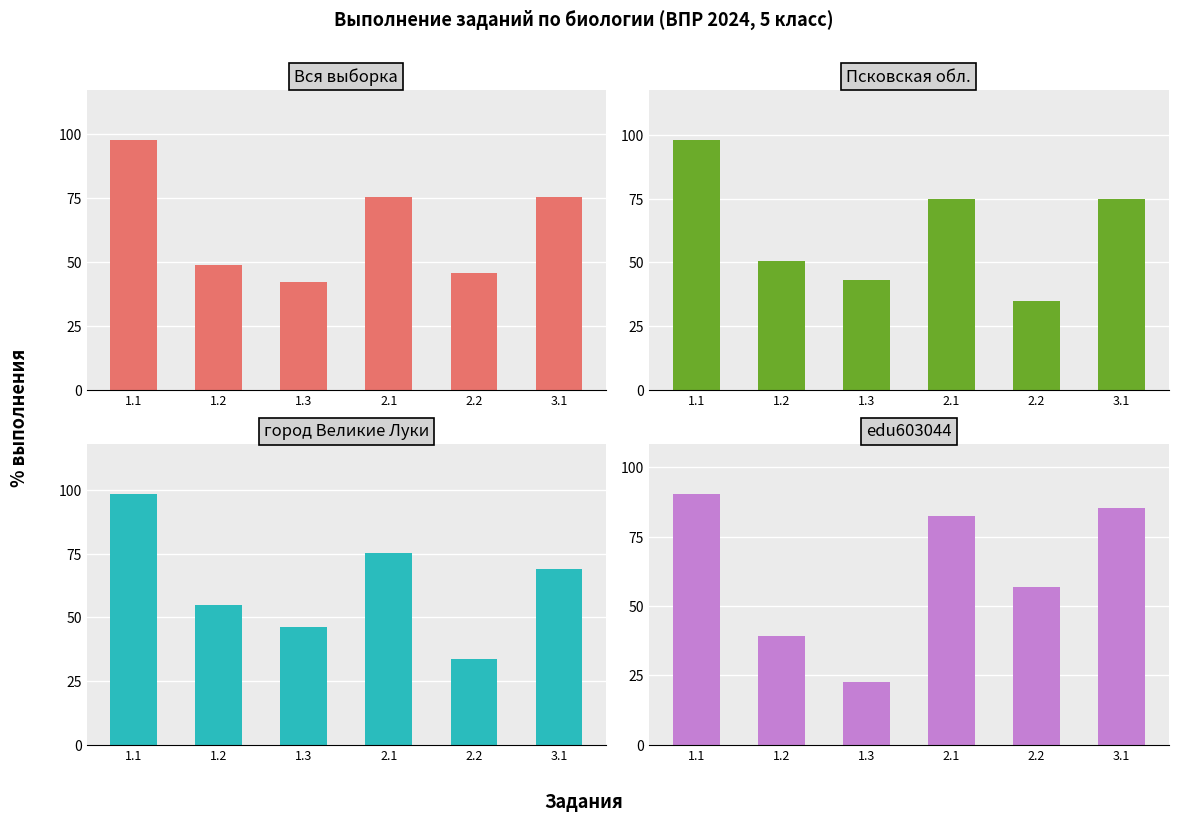

What is the difference between the maximum and second lowest values in the Вся выборка series?

52.0